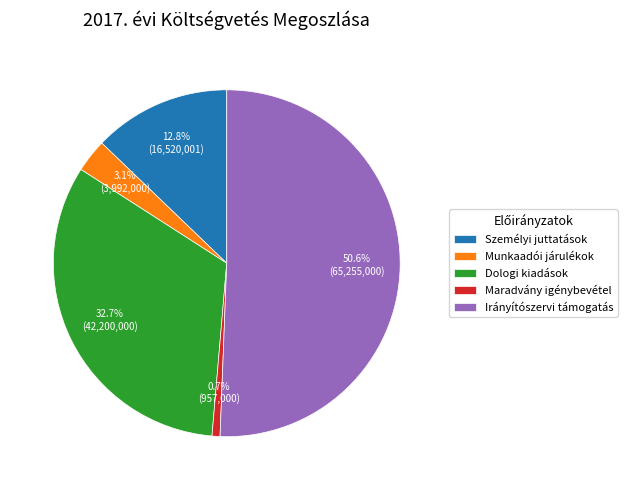

Between Maradvány igénybevétel and Irányítószervi támogatás, which is larger?

Irányítószervi támogatás